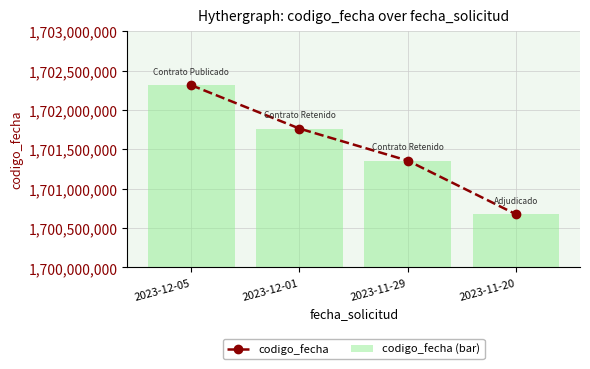

Which category has the lowest value across all series?

2023-11-20